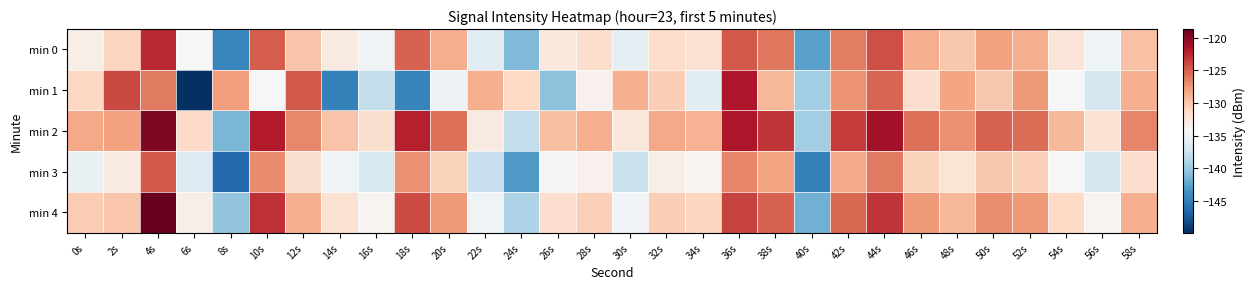

Rank the series by their average value, from lowest to highest.

min 3, min 1, min 0, min 4, min 2